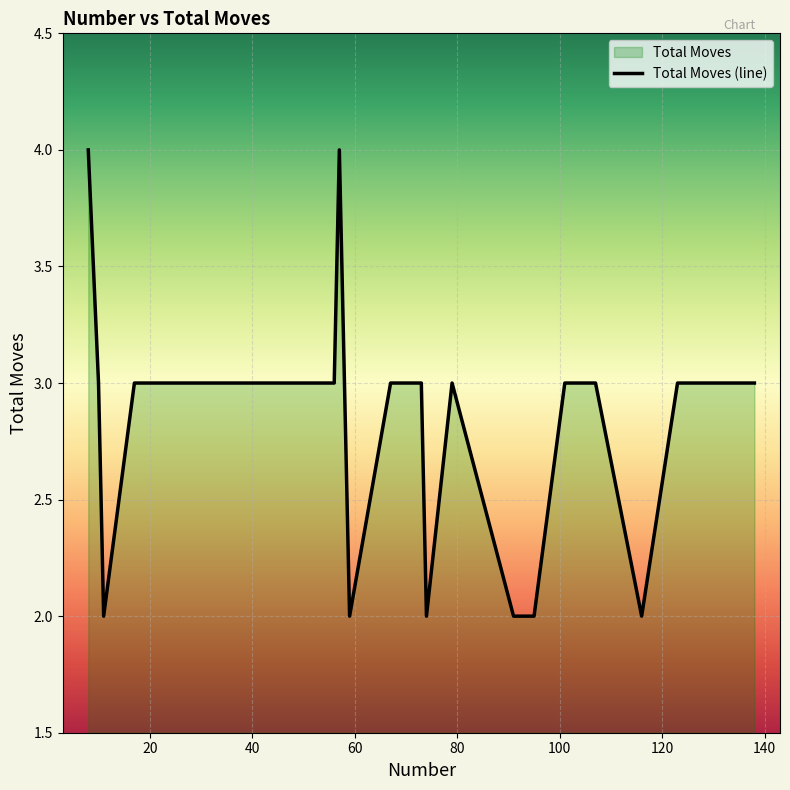

What is the greatest value displayed?

4